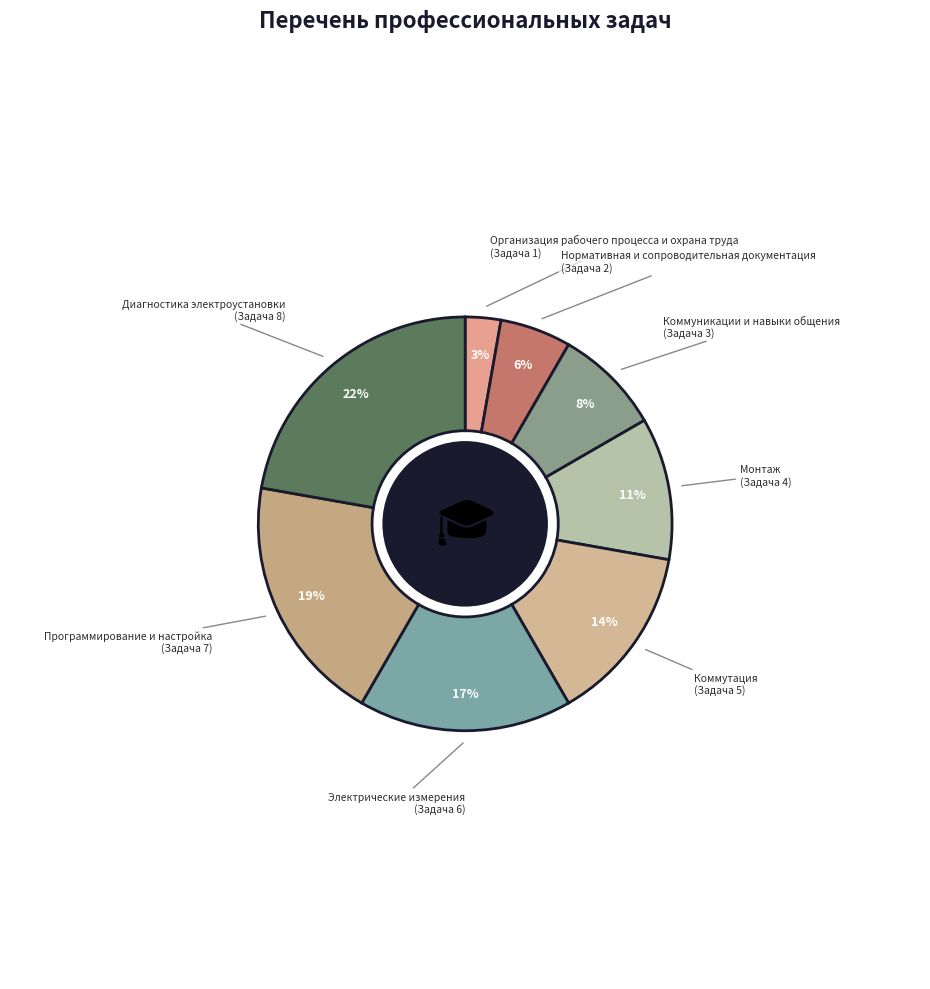

What percentage is the Диагностика электроустановки slice, to the nearest percent?

22%